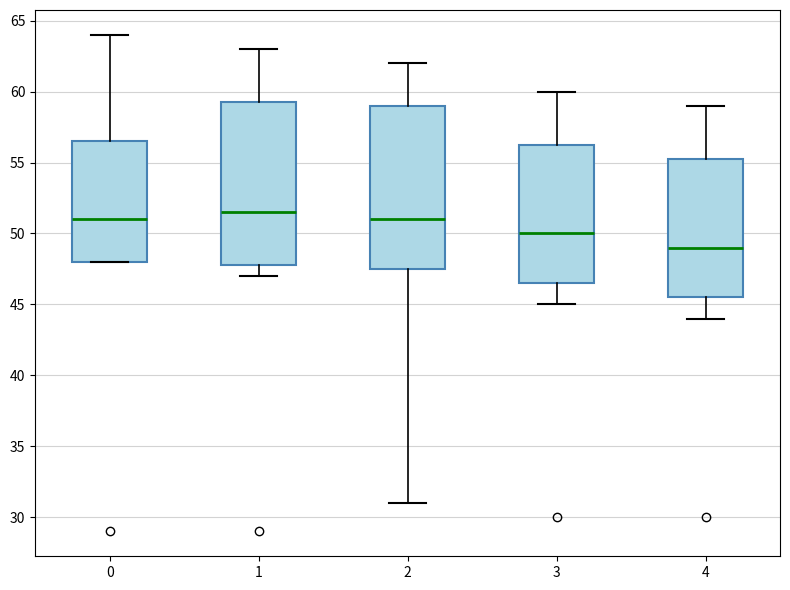

Which box has the highest median line?

1